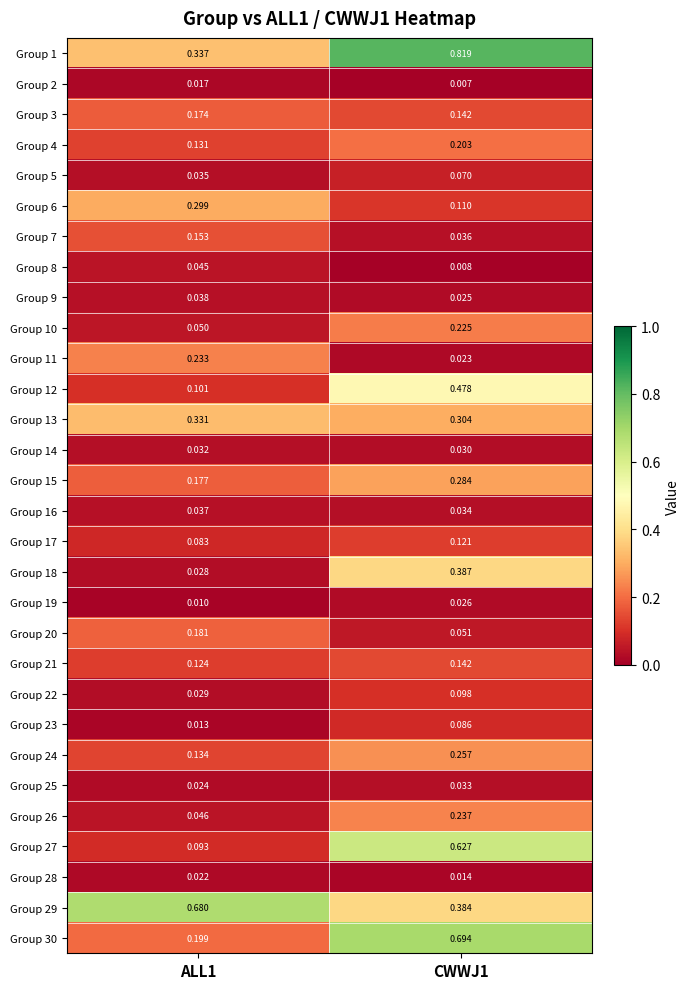

Rank the series by their maximum value, from lowest to highest.

Group 2, Group 28, Group 19, Group 14, Group 25, Group 16, Group 9, Group 8, Group 5, Group 23, Group 22, Group 17, Group 21, Group 7, Group 3, Group 20, Group 4, Group 10, Group 11, Group 26, Group 24, Group 15, Group 6, Group 13, Group 18, Group 12, Group 27, Group 29, Group 30, Group 1